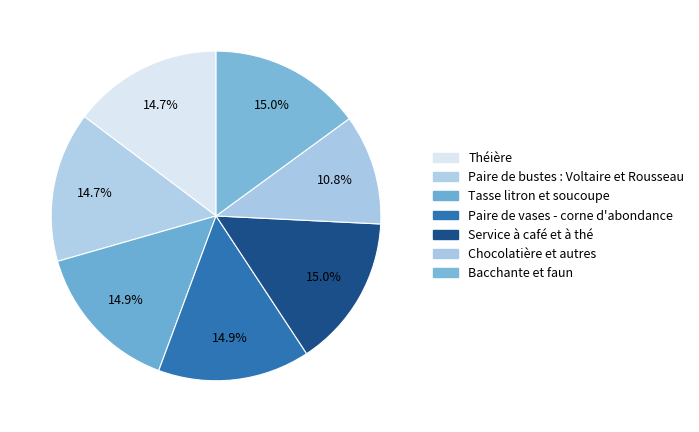

Combined, do Tasse litron et soucoupe and Paire de vases - corne d'abondance account for over 50%?

No